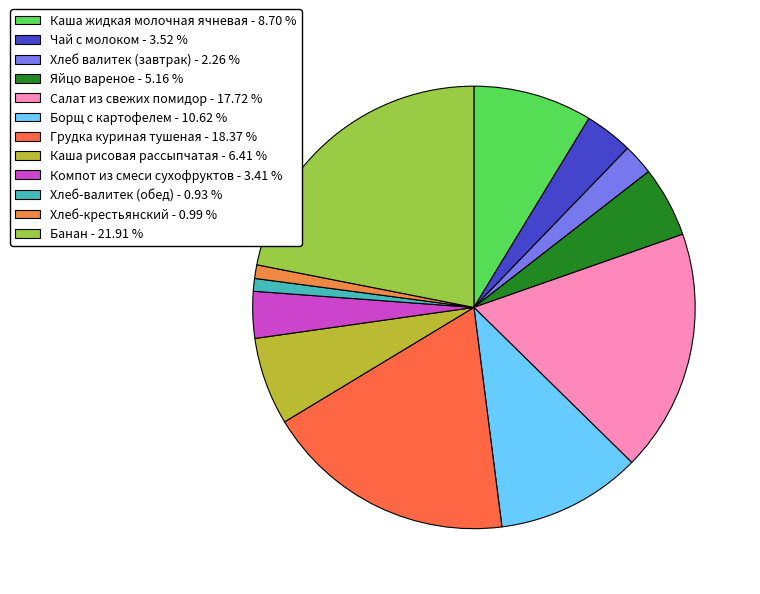

What is the largest slice in the pie chart?

Банан